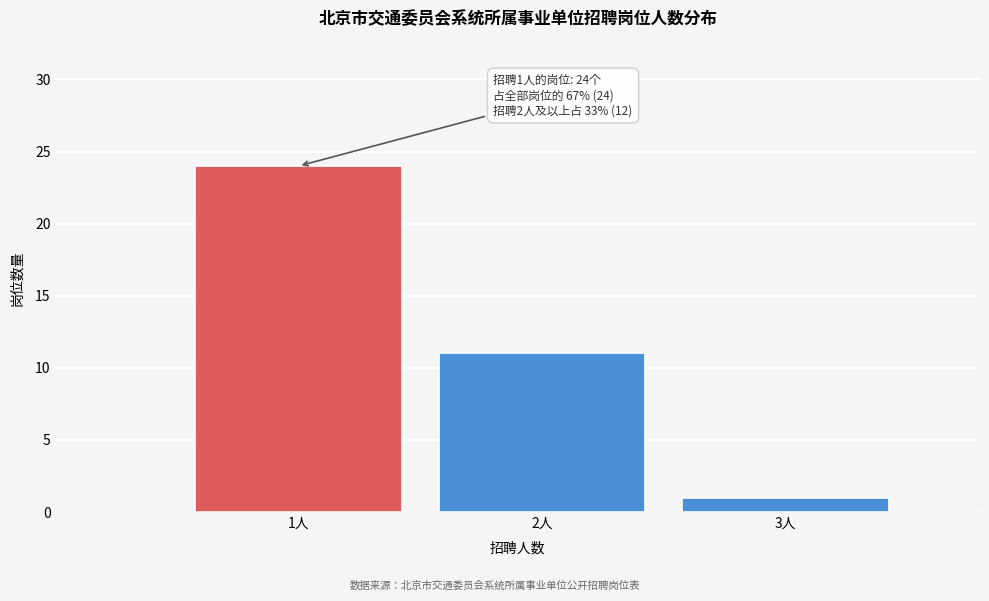

Reading right to left, list all the values displayed in this chart.

3人=1	2人=11	1人=24